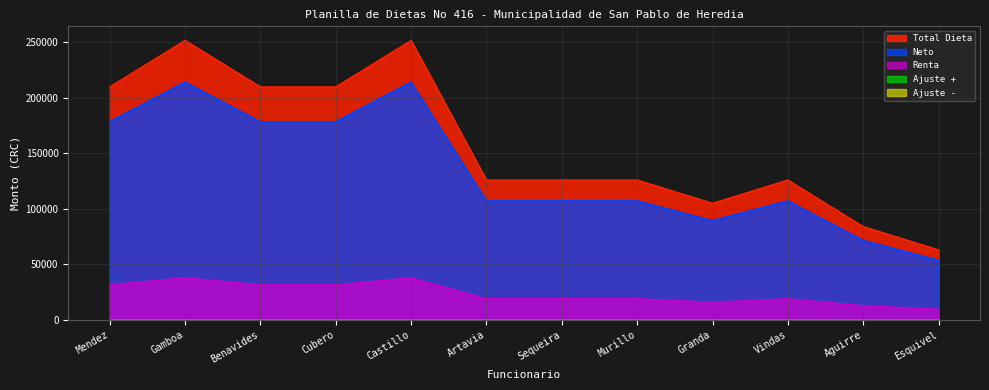

What is the label of the 1st point from the left?

Mendez